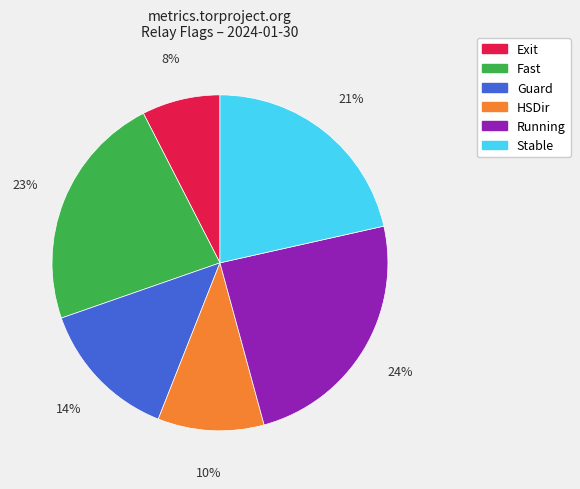

Is the sum of Fast and HSDir greater than half?

No